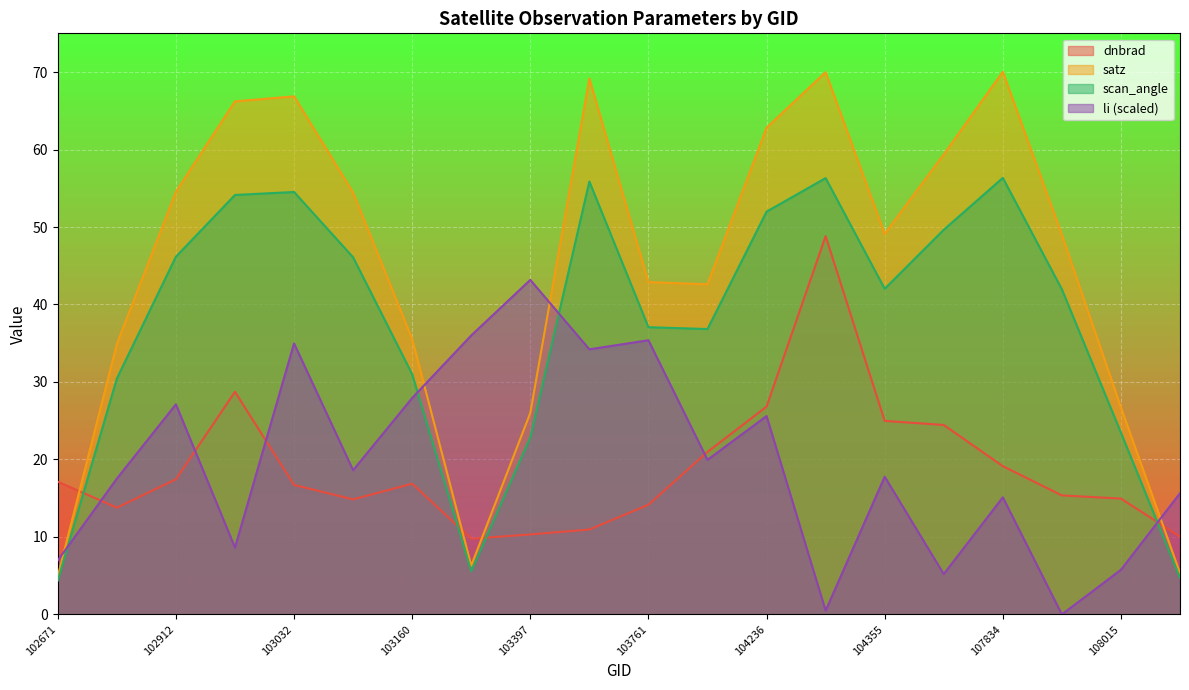

What is the total value across all series at 103040?

115.4